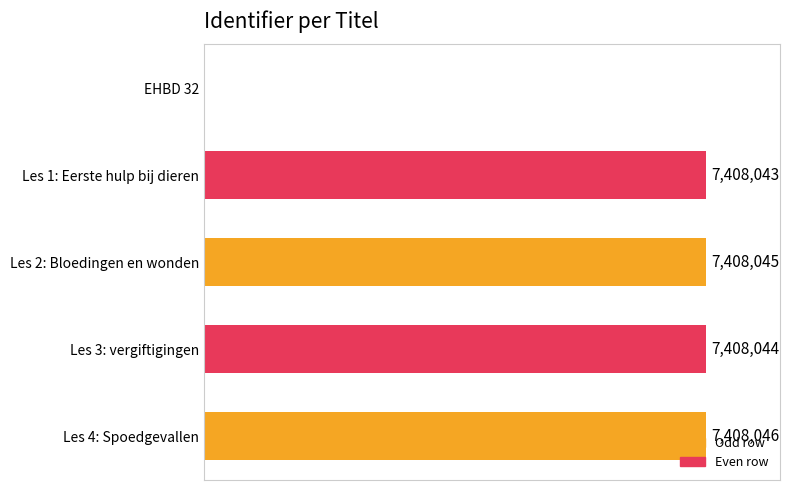

Are the bars grouped side by side (vs. stacked)?

No